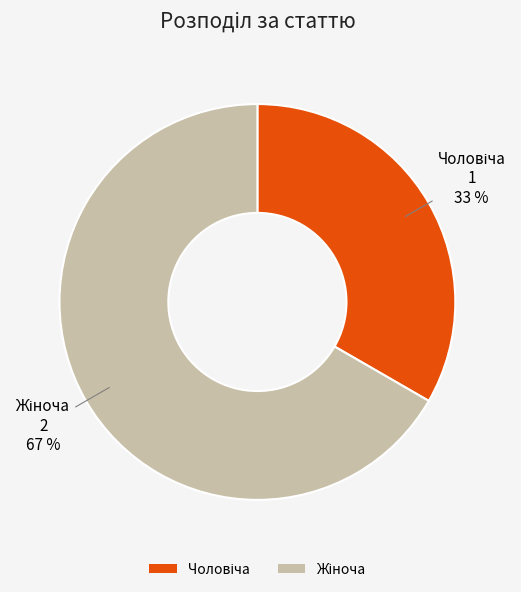

To the nearest percent, what is the average slice percentage?

50%